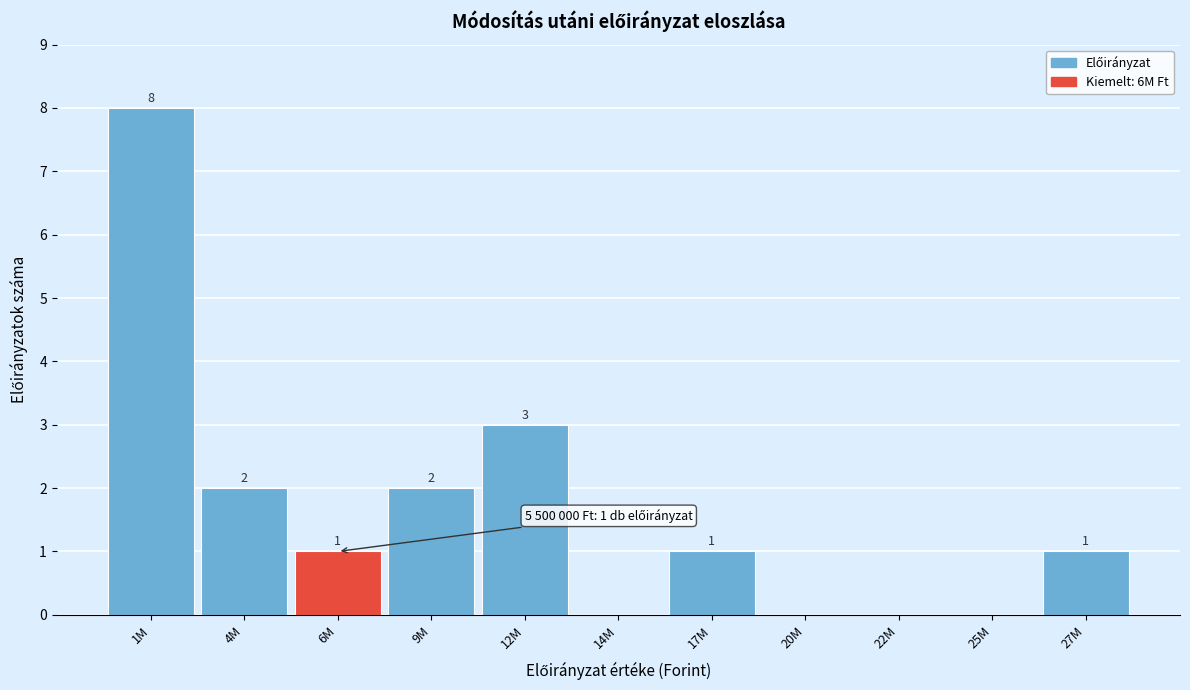

Reading right to left, what are all the values shown in this chart?

27M=1	25M=0	22M=0	20M=0	17M=1	14M=0	12M=3	9M=2	6M=1	4M=2	1M=8